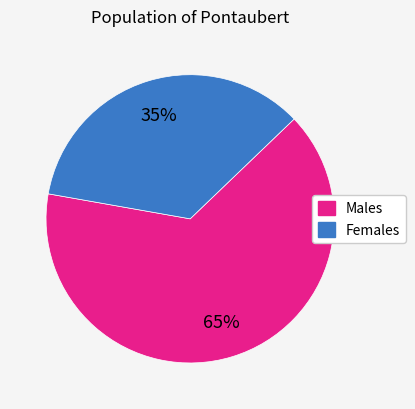

Does any single category account for the majority?

Yes